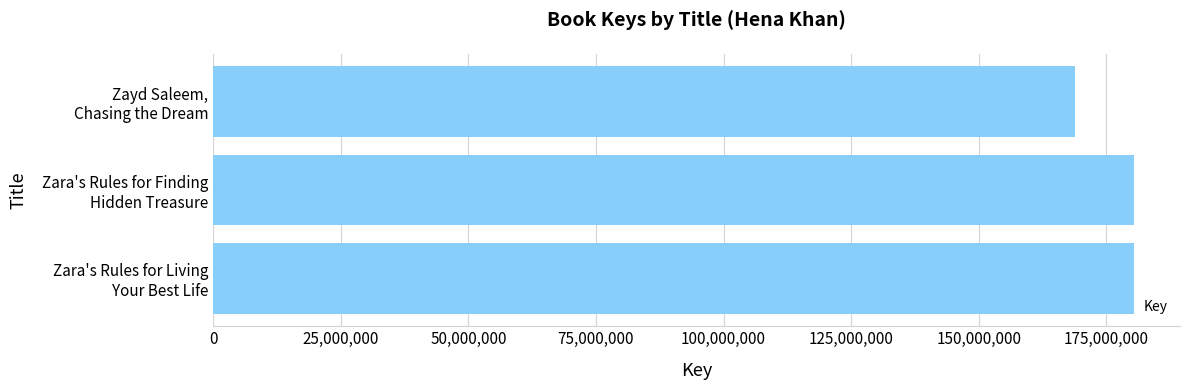

What is the greatest value displayed?

180395798